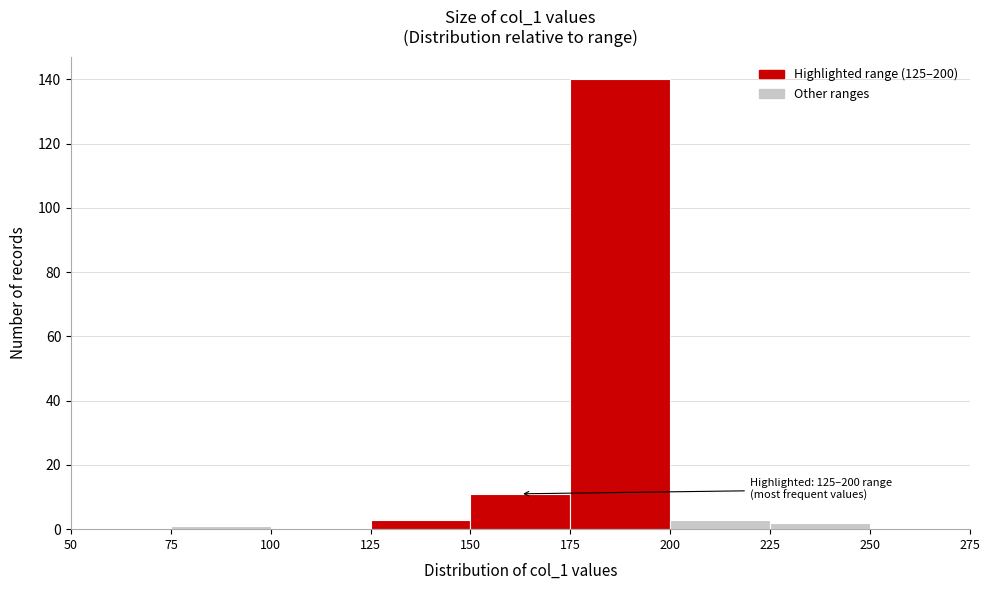

Over which range of the x-axis is the bar tallest?

175 to 200